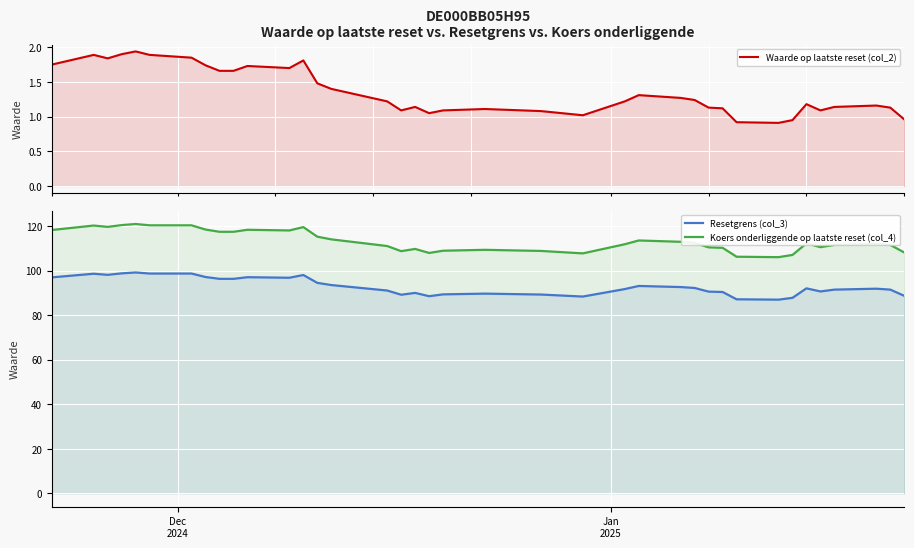

How many interior local peaks does the Koers onderliggende op laatste reset (col_4) series have?

9